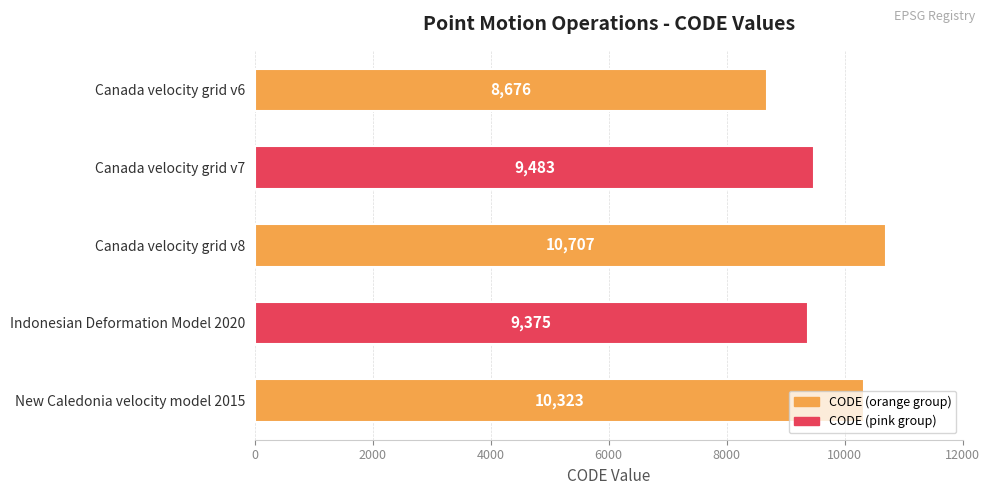

Rank the categories by value from lowest to highest.

Canada velocity grid v6, Indonesian Deformation Model 2020, Canada velocity grid v7, New Caledonia velocity model 2015, Canada velocity grid v8